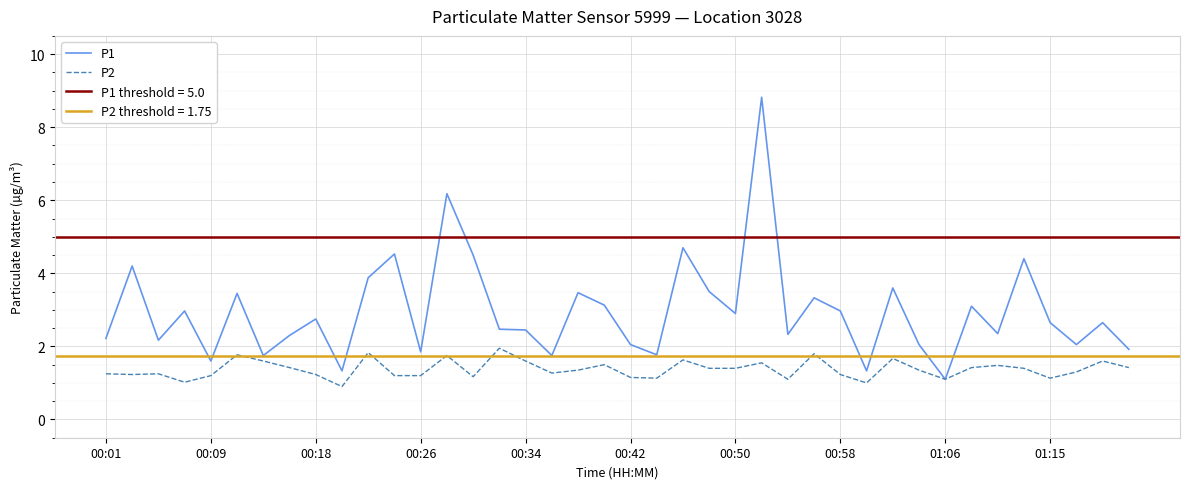

Does the chart display data point markers on the line(s)?

No